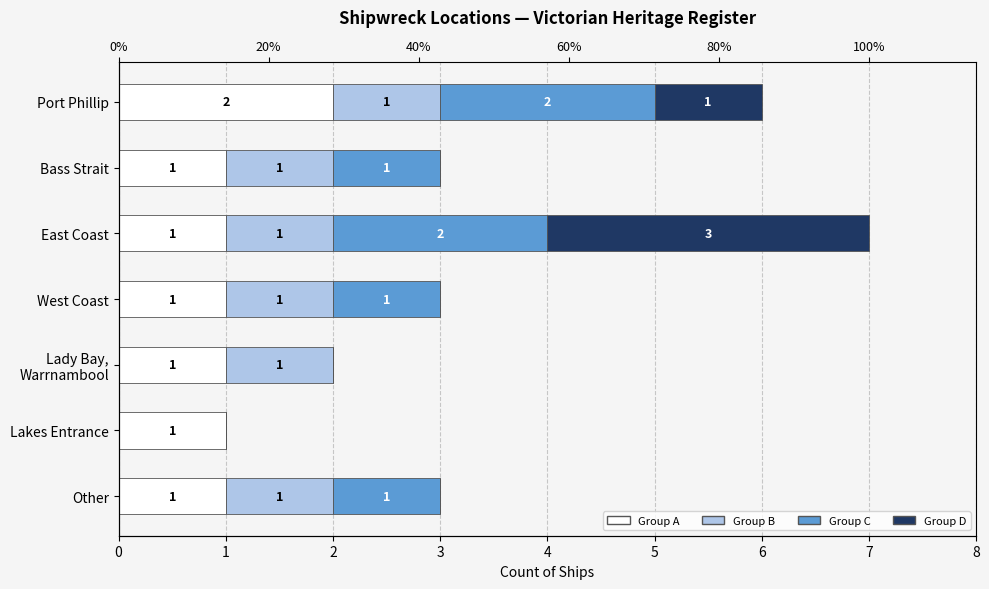

What is the maximum value shown in the chart?

3